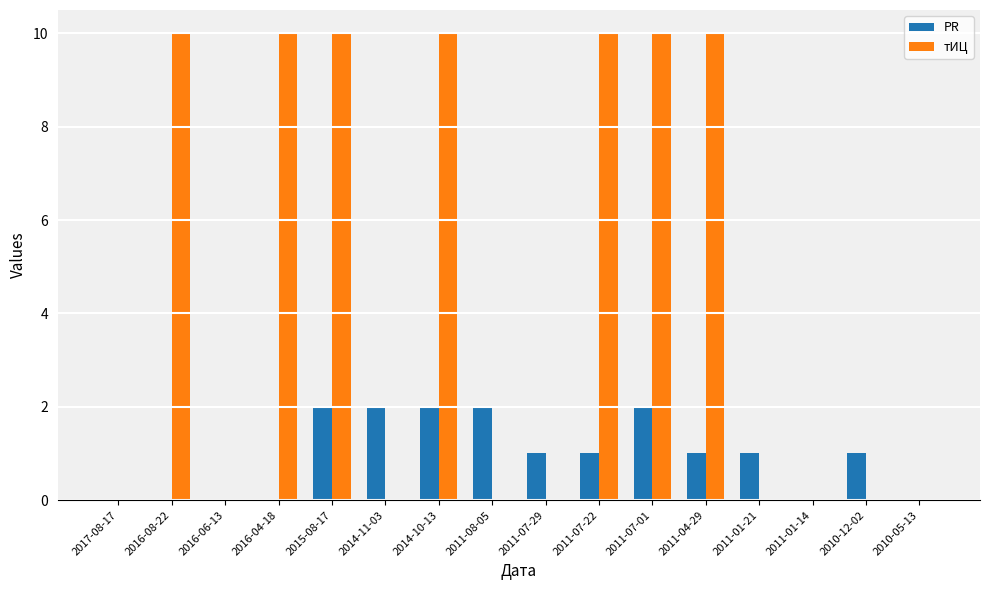

What is the total value across all series at 2016-08-22?

10